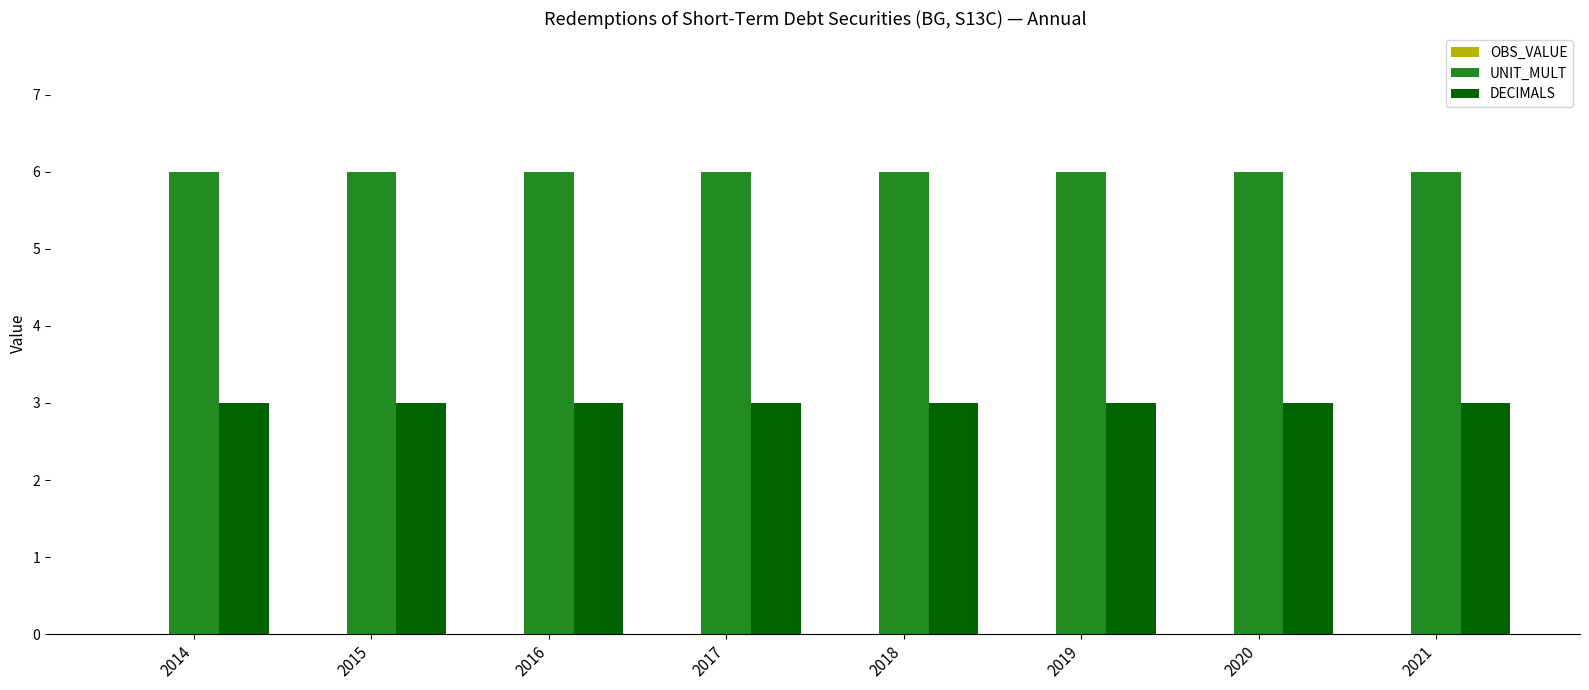

What is the spread (max minus min) of values at 2018?

3